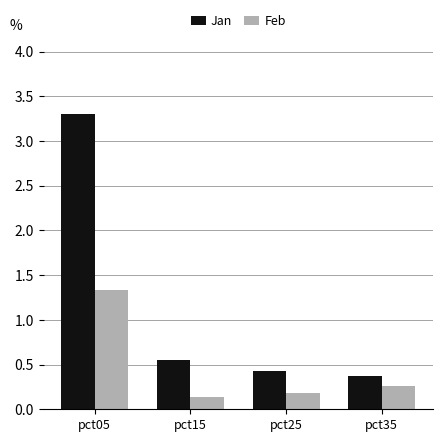

What are all the series names shown in the legend?

Jan, Feb